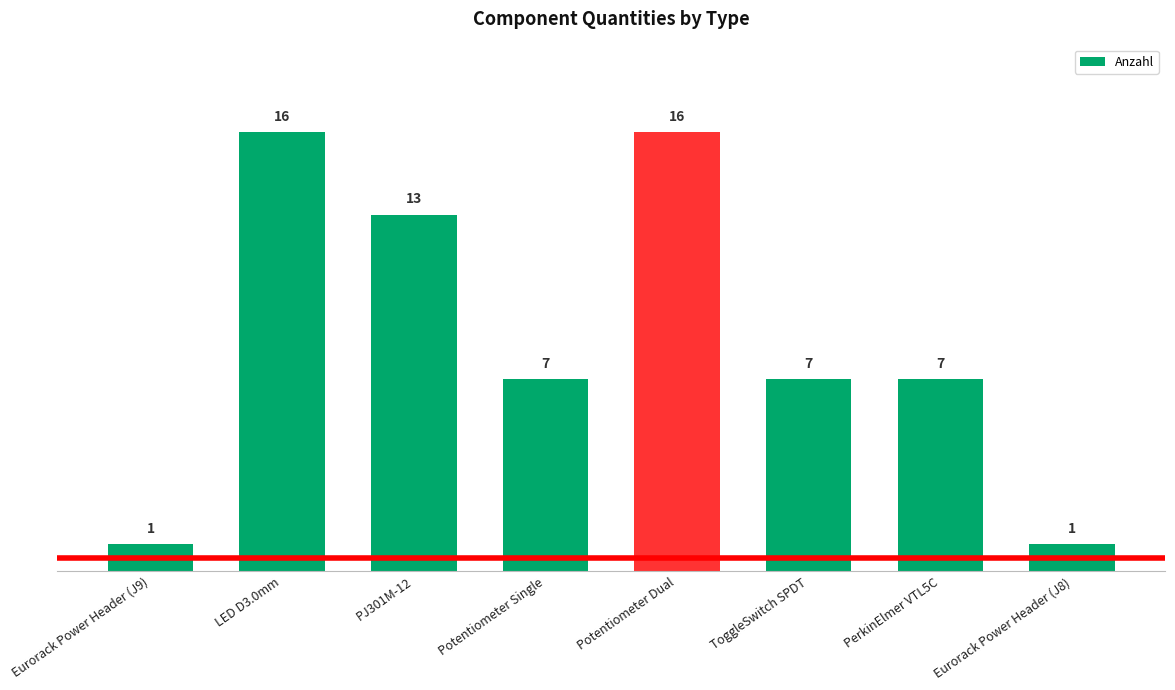

Are the bars grouped side by side (vs. stacked)?

No